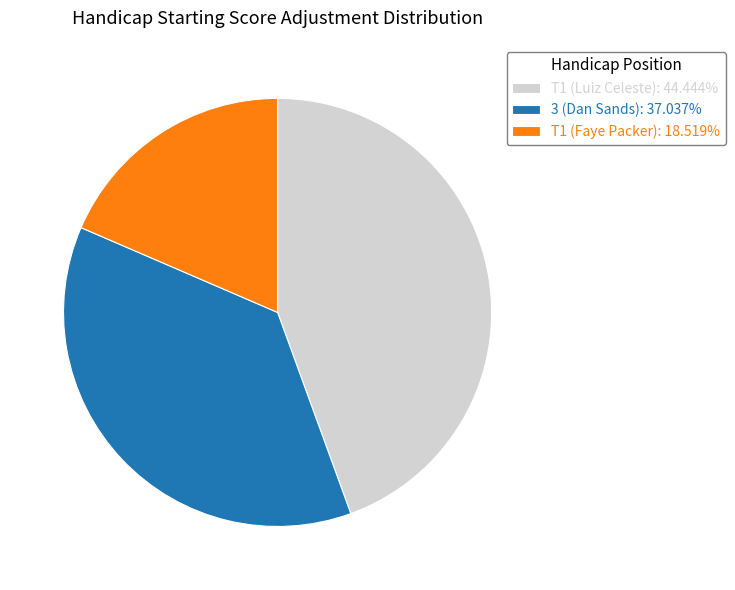

What is the smallest slice in the pie chart?

T1 (Faye Packer)